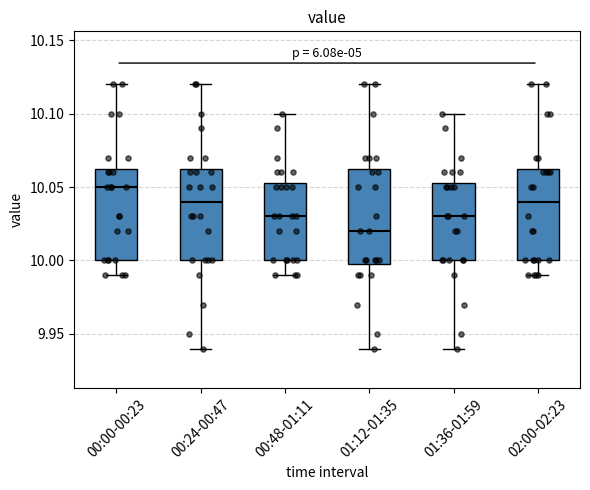

Where is the lower edge of the box for 00:00-00:23 on the y-axis? The values are not printed on the chart, so give them approximately, as read against the axis.

10.000